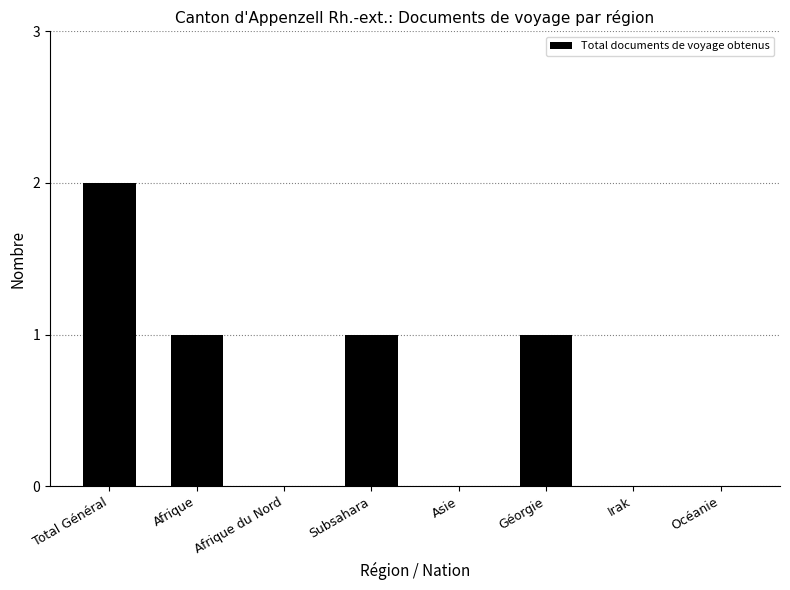

What is the change in value from Afrique du Nord to Géorgie?

+1